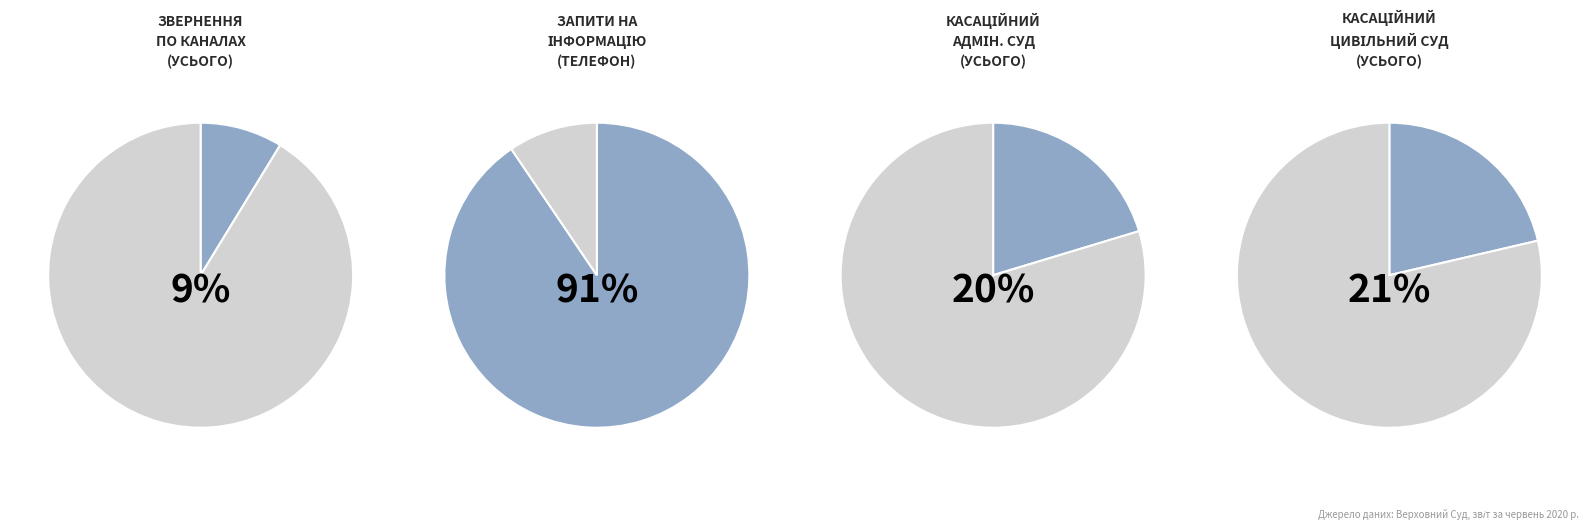

Combined, what portion of the pie is Запити на інформацію and Звернення?

100.0%